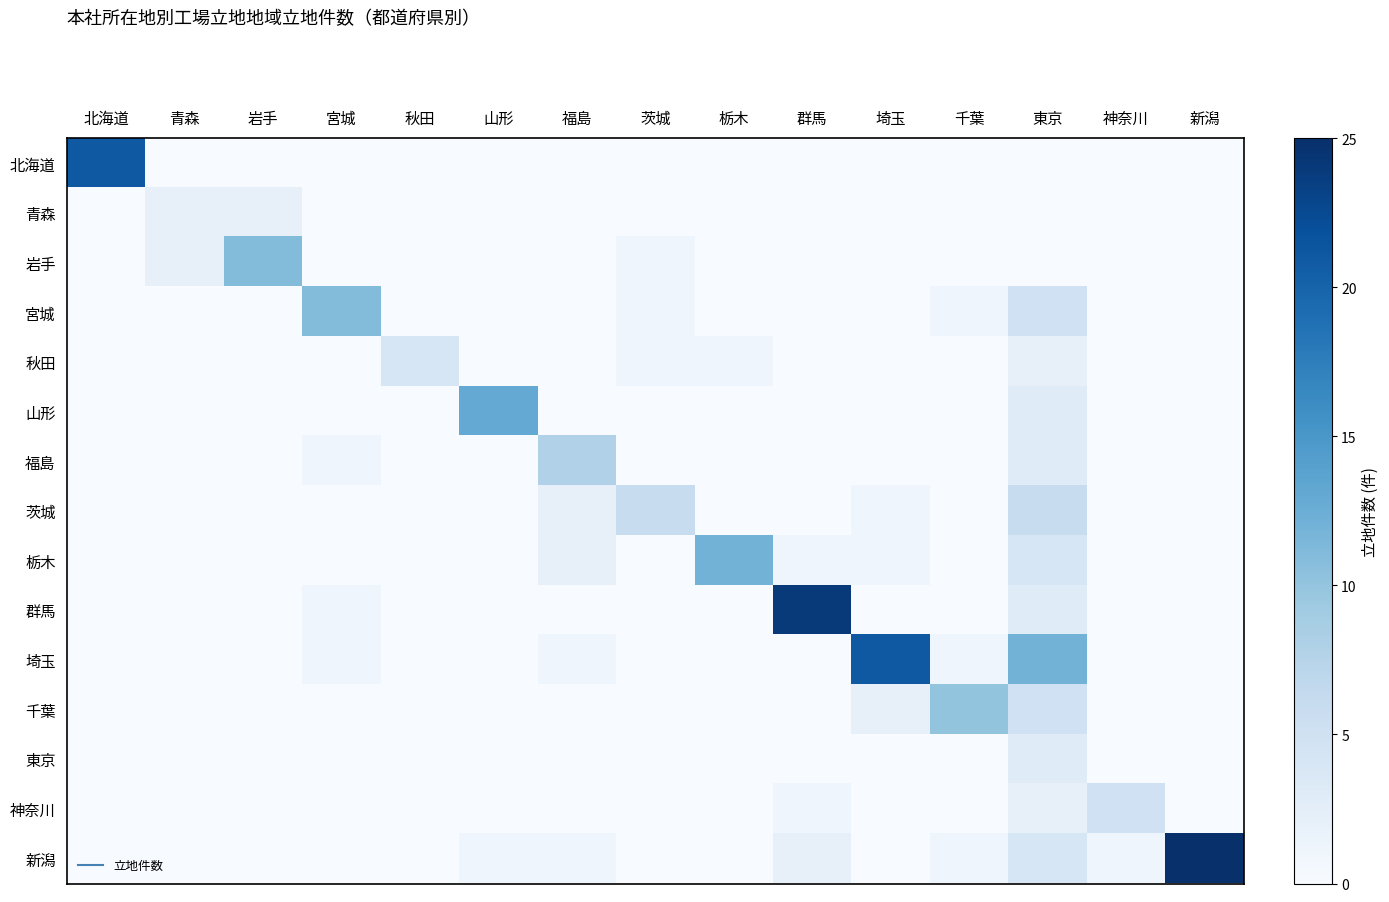

List the series in order of their peak value, highest first.

新潟, 群馬, 北海道, 埼玉, 山形, 栃木, 岩手, 宮城, 千葉, 福島, 茨城, 神奈川, 秋田, 東京, 青森